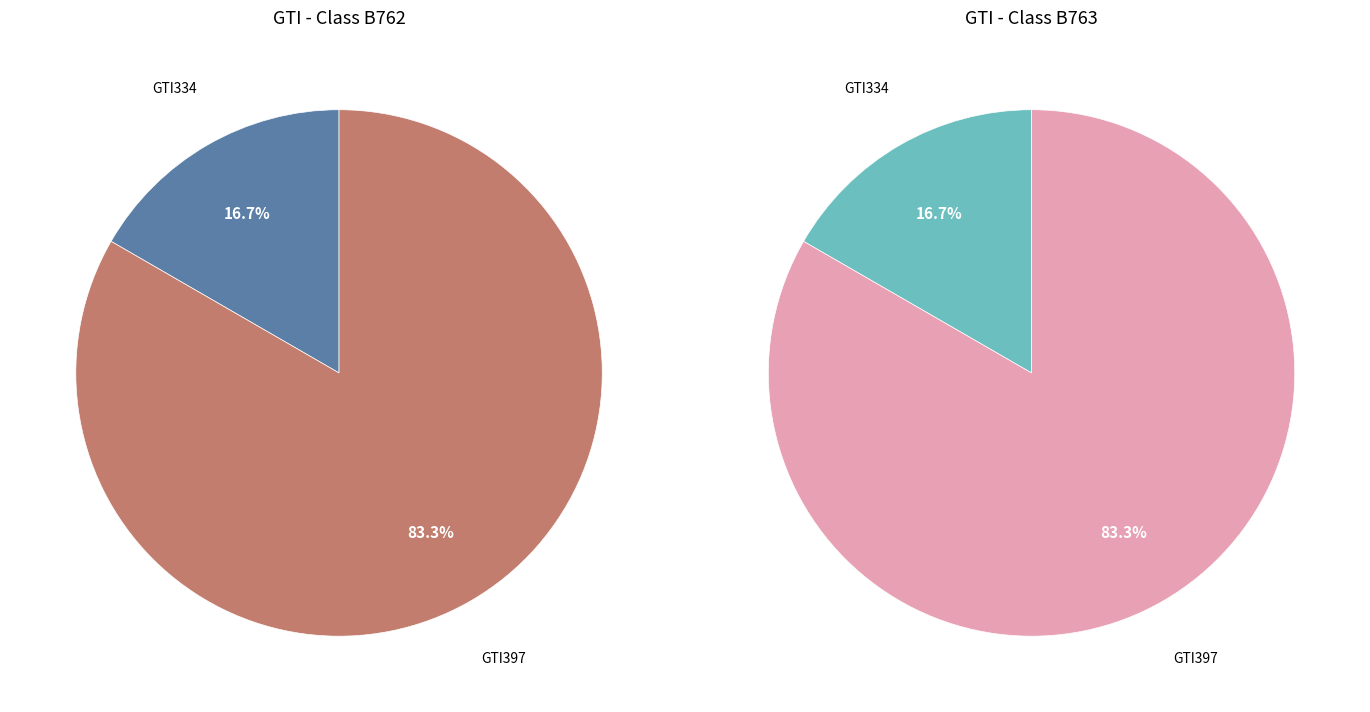

True or false: GTI397 accounts for 92% of the total.

False